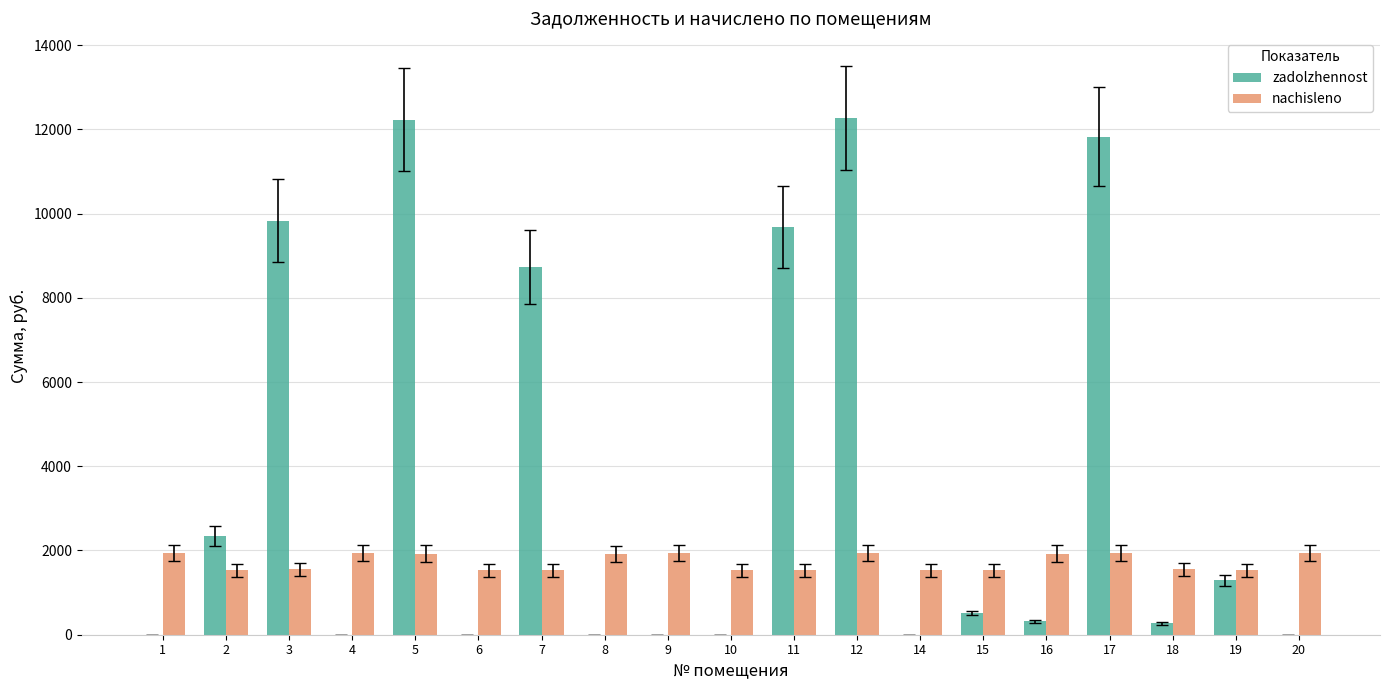

How many series are shown in this chart?

2